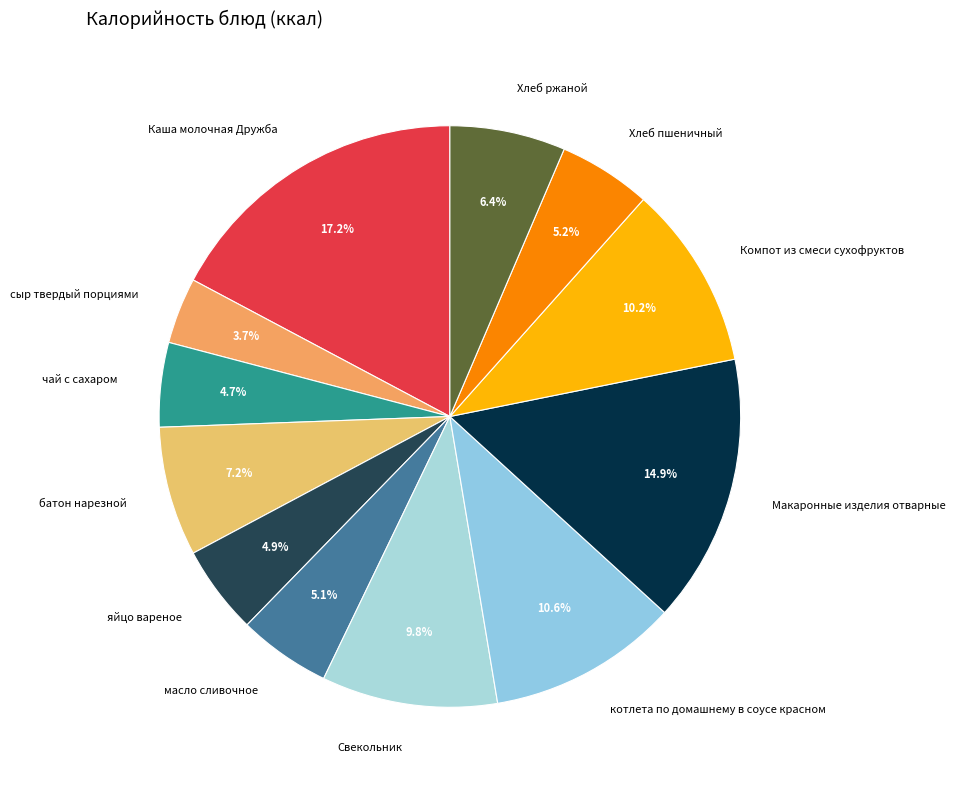

To the nearest percent, what is the combined percentage of котлета по домашнему в соусе красном and Хлеб ржаной?

17%